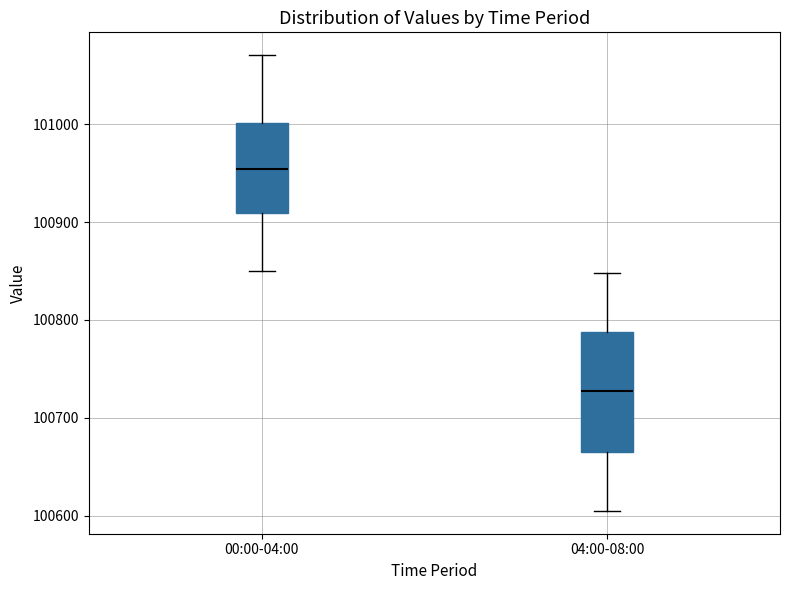

Reading left to right, transcribe this box plot: for each box, give where its median line is, the range the box spans, and where its two whiskers end, as read against the y-axis. The values are not printed on the chart, so give them approximately, as read against the axis.

00:00-04:00: median 100950, box 100910 to 101000, whiskers 100850 to 101070
04:00-08:00: median 100730, box 100670 to 100790, whiskers 100610 to 100850